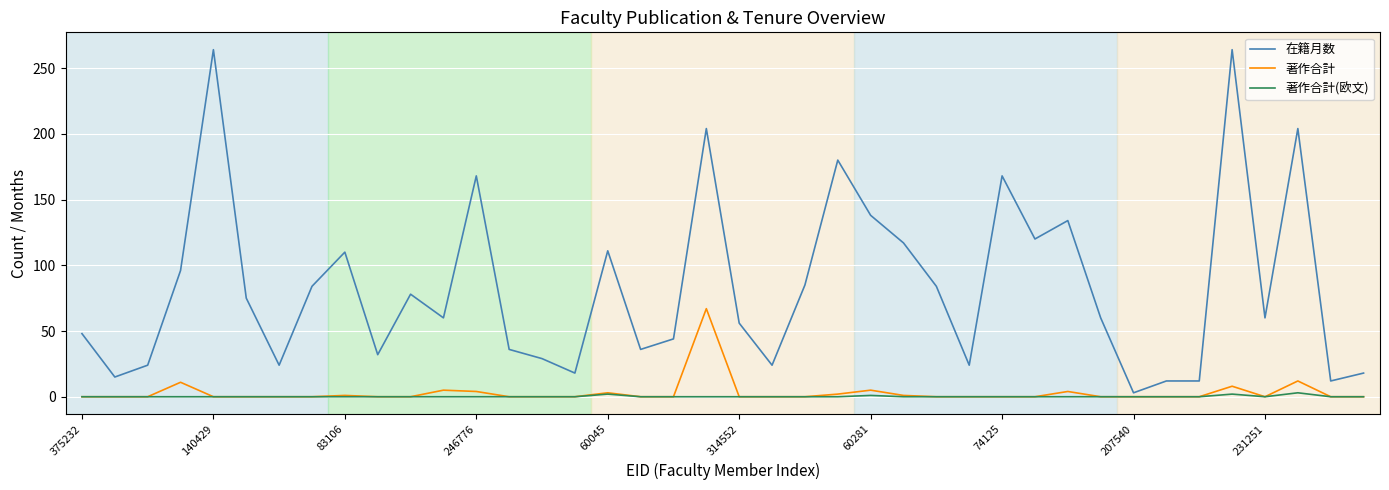

Count the number of categories in the chart.

40